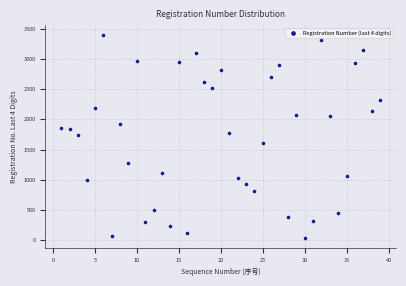

What is the range of X values (max minus min)?

38